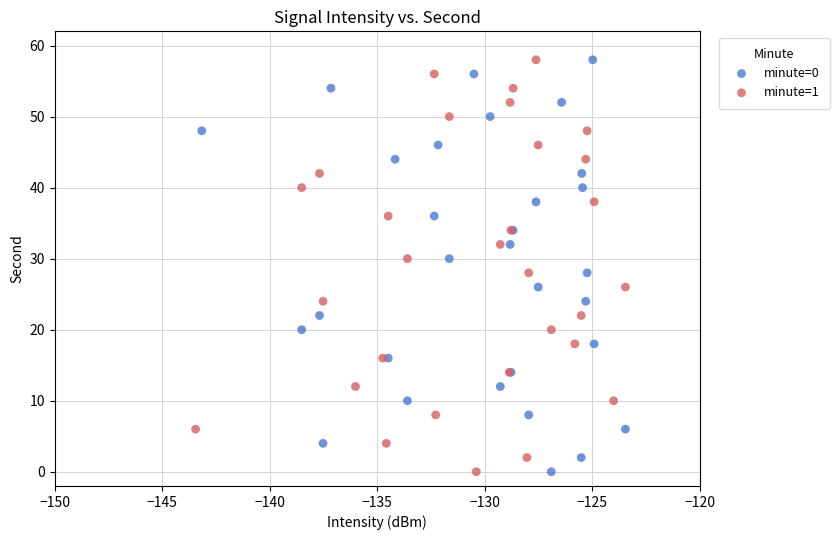

What are all the series names shown in the legend?

minute=0, minute=1